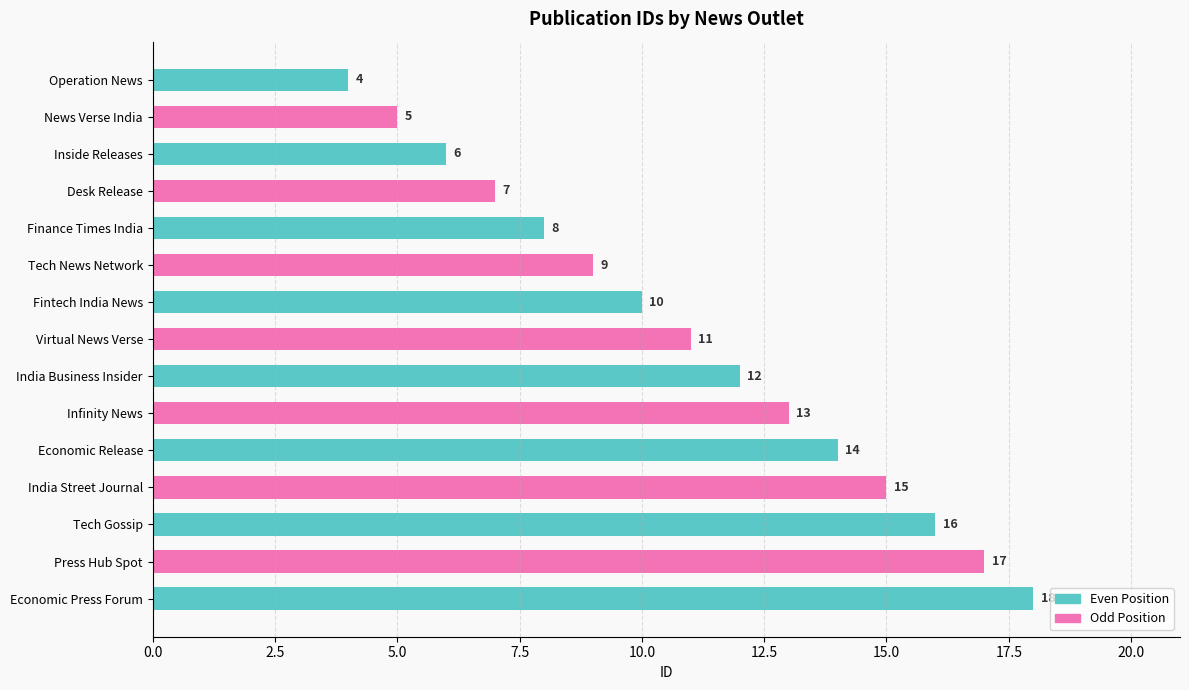

Rank the categories by value from lowest to highest.

Operation News, News Verse India, Inside Releases, Desk Release, Finance Times India, Tech News Network, Fintech India News, Virtual News Verse, India Business Insider, Infinity News, Economic Release, India Street Journal, Tech Gossip, Press Hub Spot, Economic Press Forum